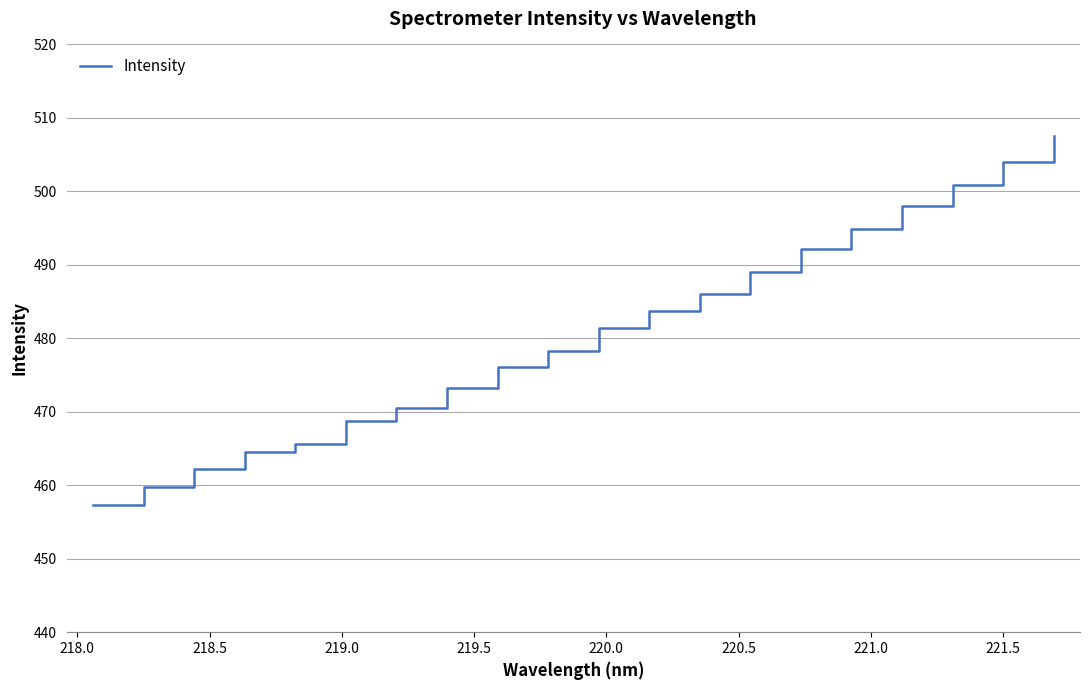

What is the smallest value displayed?

457.4